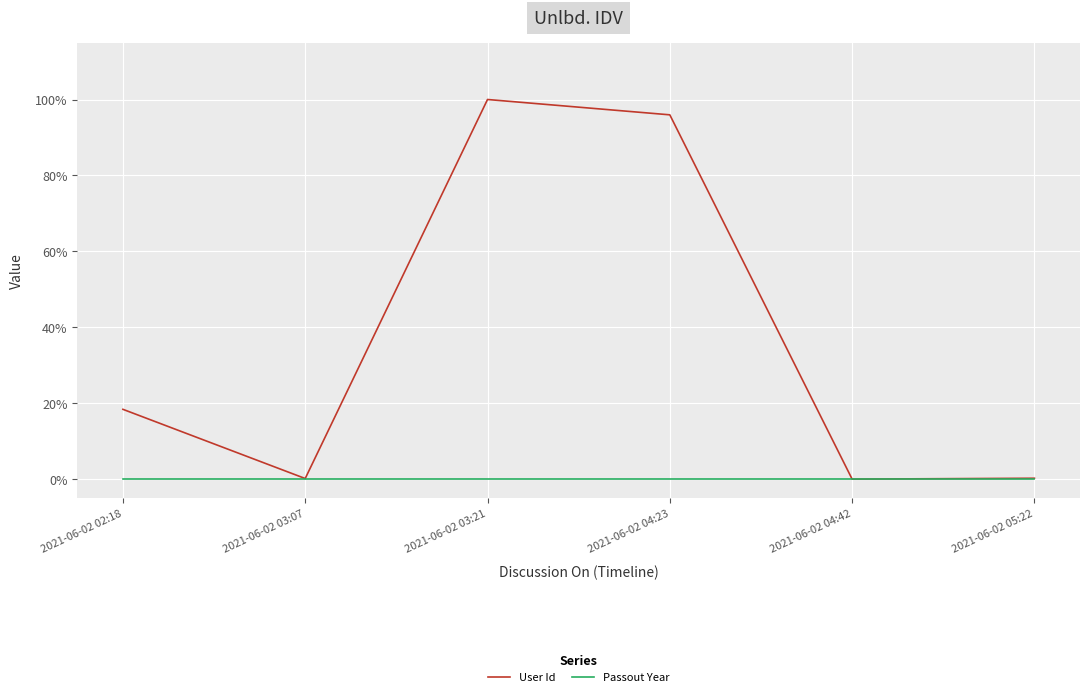

Reading right to left, transcribe all the data shown in this chart.

User Id: 2021-06-02 05:22=0.0	2021-06-02 04:42=0.0	2021-06-02 04:23=1.0	2021-06-02 03:21=1.0	2021-06-02 03:07=0.0	2021-06-02 02:18=0.2
Passout Year: 2021-06-02 05:22=0.0	2021-06-02 04:42=0.0	2021-06-02 04:23=0.0	2021-06-02 03:21=0.0	2021-06-02 03:07=0.0	2021-06-02 02:18=0.0